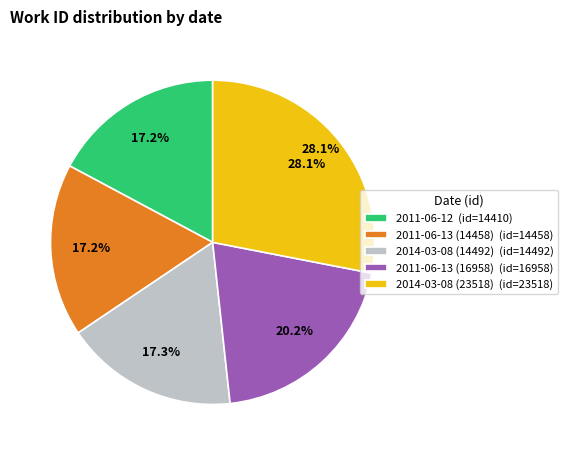

Do 2011-06-12 and 2014-03-08 (23518) together represent more than half of the pie?

No